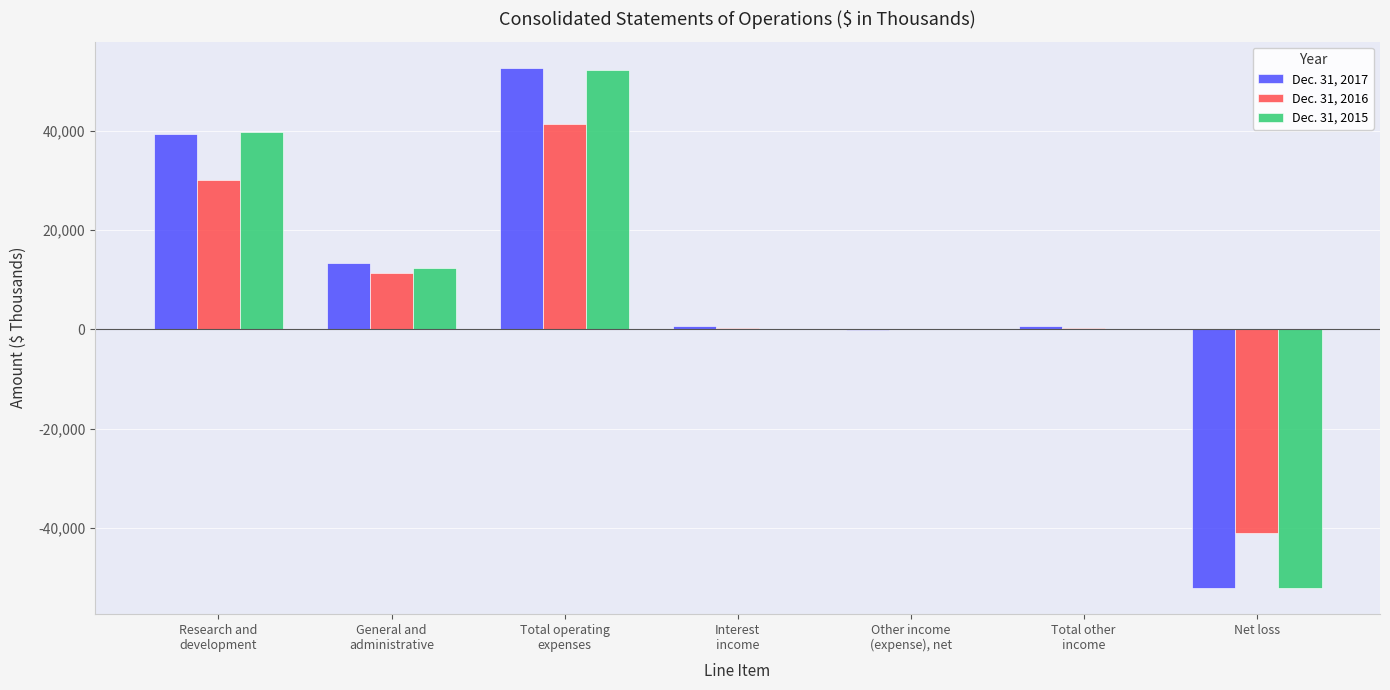

Which series has the widest spread of values?

Dec. 31, 2017